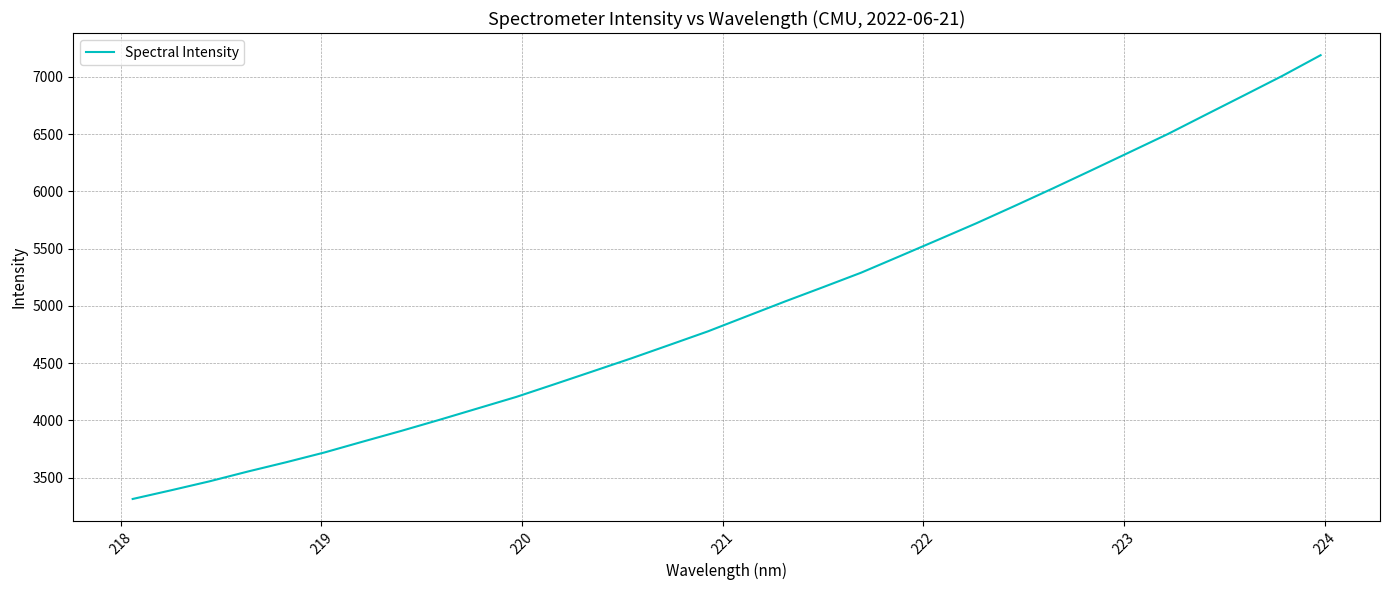

What is the sum of all values?

159599.9